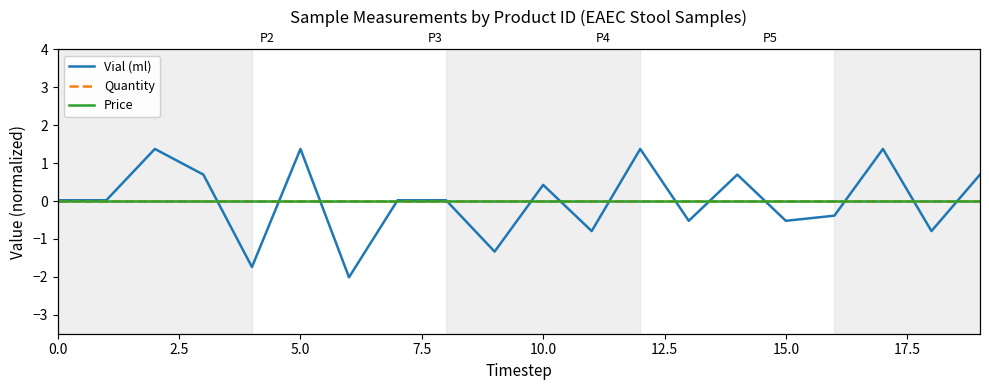

Reading left to right, extract all data points from this chart.

Vial (ml): 0.0	0.0	1.4	0.7	-1.7	1.4	-2.0	0.0	0.0	-1.3	0.4	-0.8	1.4	-0.5	0.7	-0.5	-0.4	1.4	-0.8	0.7
Quantity: 0.0	0.0	0.0	0.0	0.0	0.0	0.0	0.0	0.0	0.0	0.0	0.0	0.0	0.0	0.0	0.0	0.0	0.0	0.0	0.0
Price: 0.0	0.0	0.0	0.0	0.0	0.0	0.0	0.0	0.0	0.0	0.0	0.0	0.0	0.0	0.0	0.0	0.0	0.0	0.0	0.0